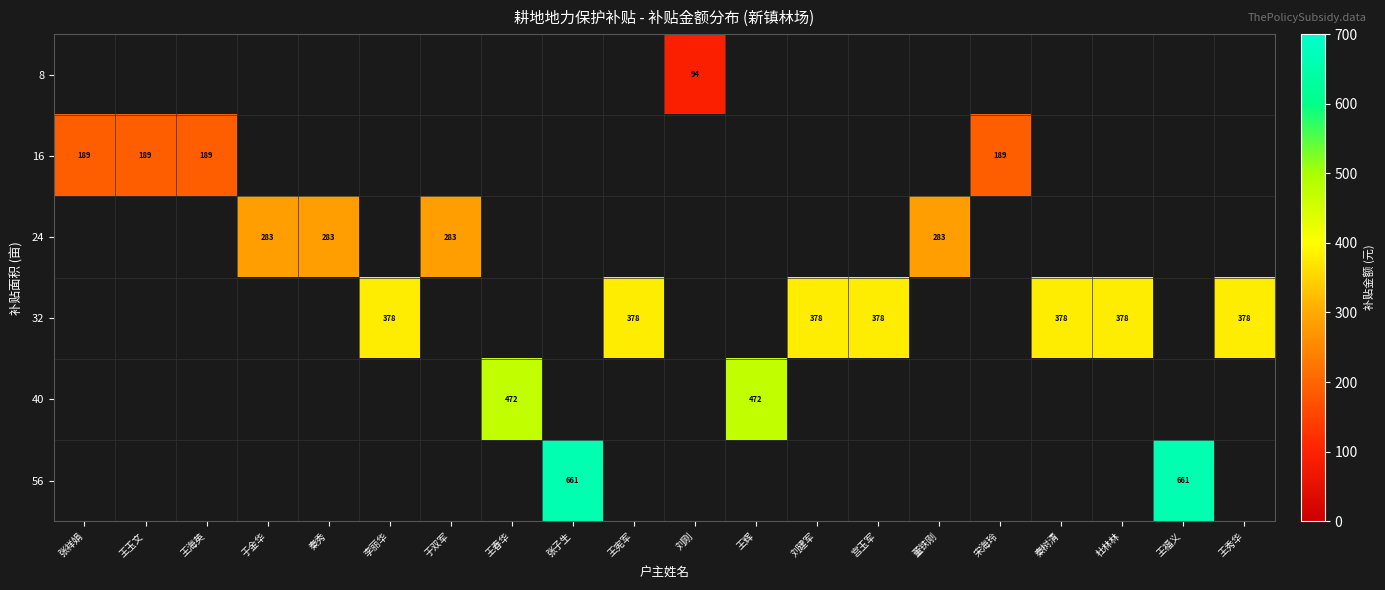

Is it true that 40 equals 847.9 at 王辉?

False